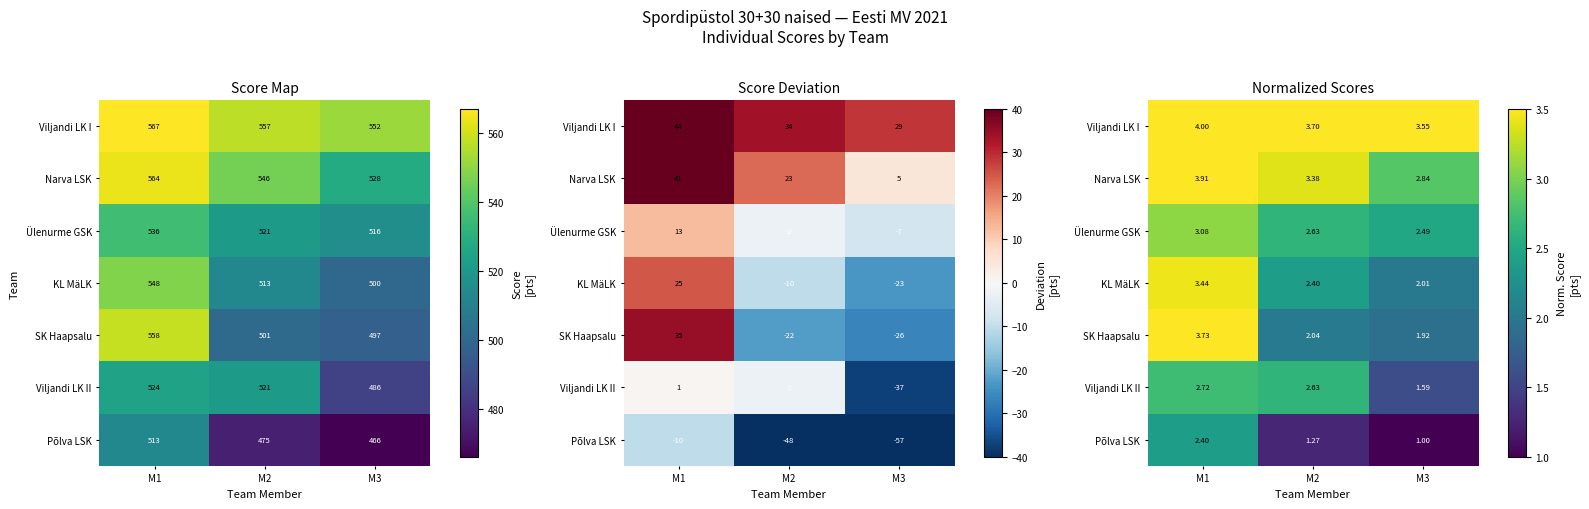

What is the difference between the Viljandi LK I values at M3 and M2?

0.1